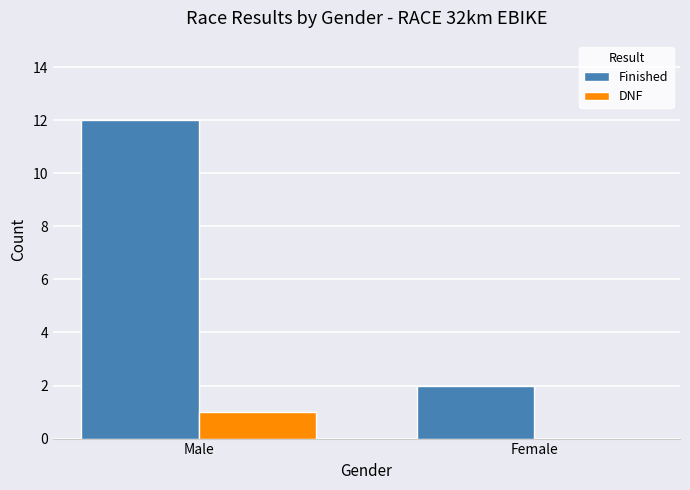

Which series has the largest total across all categories?

Finished